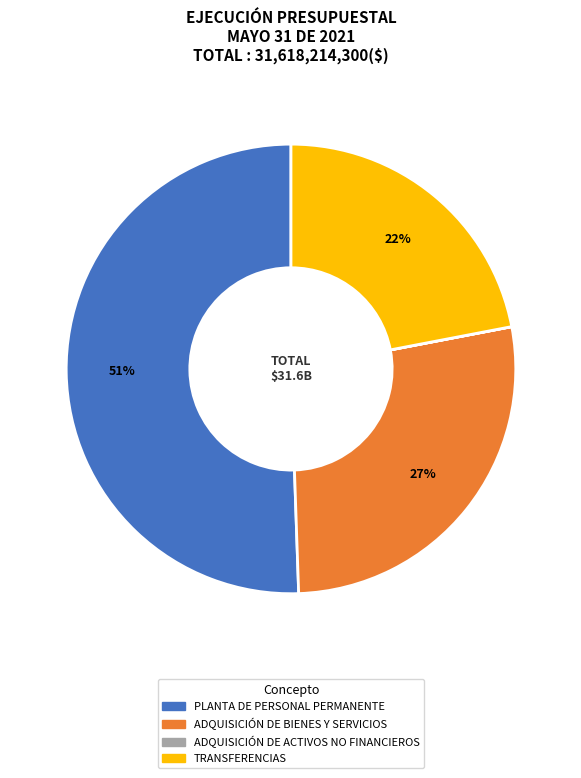

To the nearest percent, what is the average slice percentage?

25%